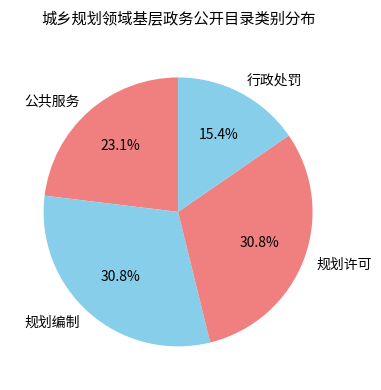

How many slices are in this pie chart?

4